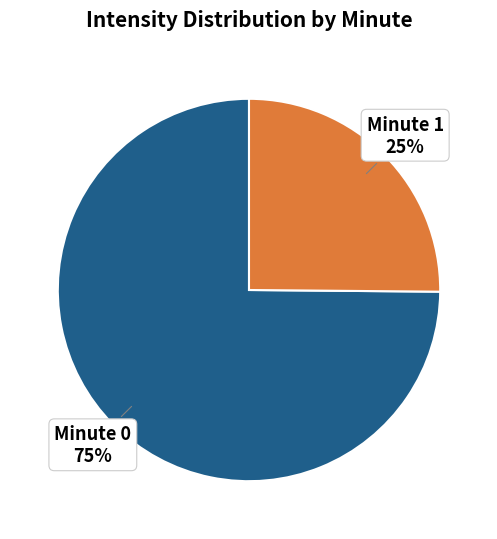

Which has a higher value, Minute 0 or Minute 1?

Minute 0